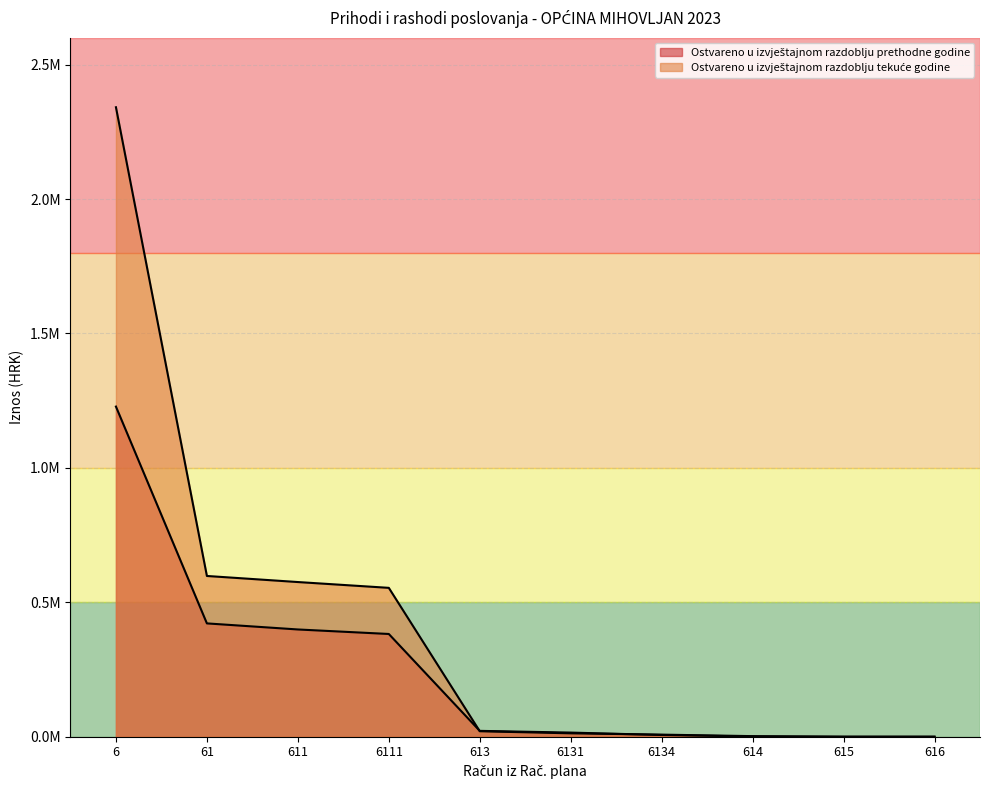

Read the Ostvareno u izvještajnom razdoblju prethodne godine value at 6.

1227934.6